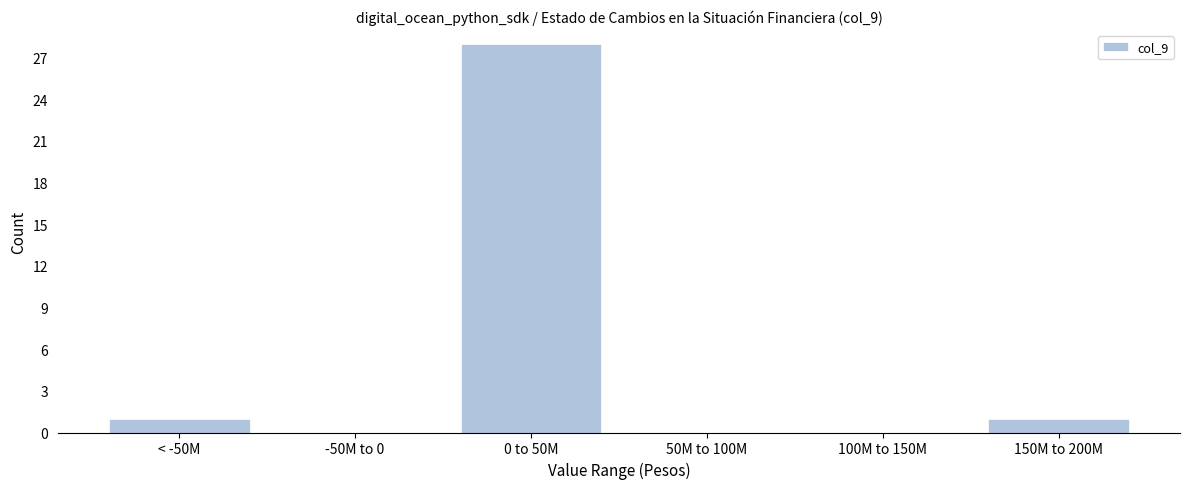

Reading left to right, list all the values displayed in this chart.

< -50M=1	-50M to 0=0	0 to 50M=28	50M to 100M=0	100M to 150M=0	150M to 200M=1